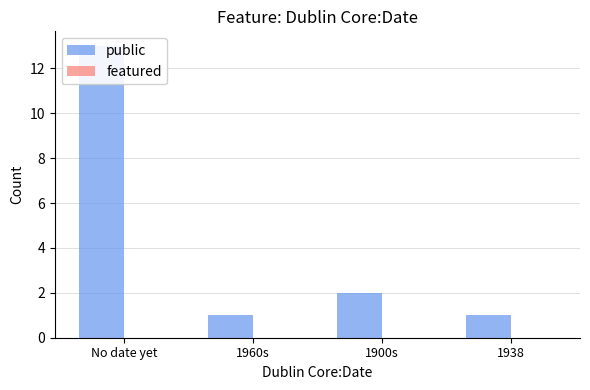

At which label is public closest to 7?

1900s